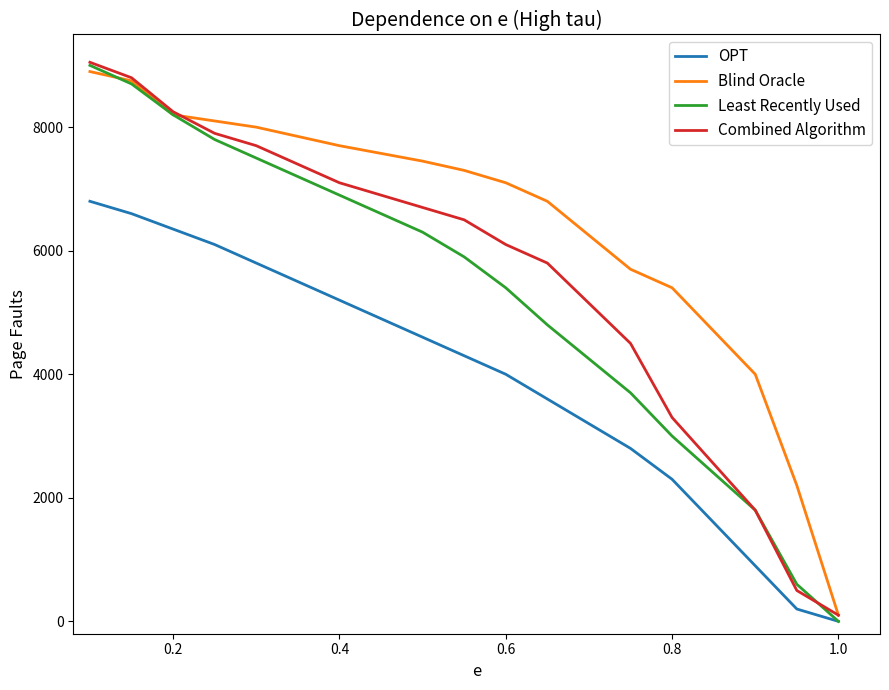

Which series has the largest range (max minus min)?

Least Recently Used